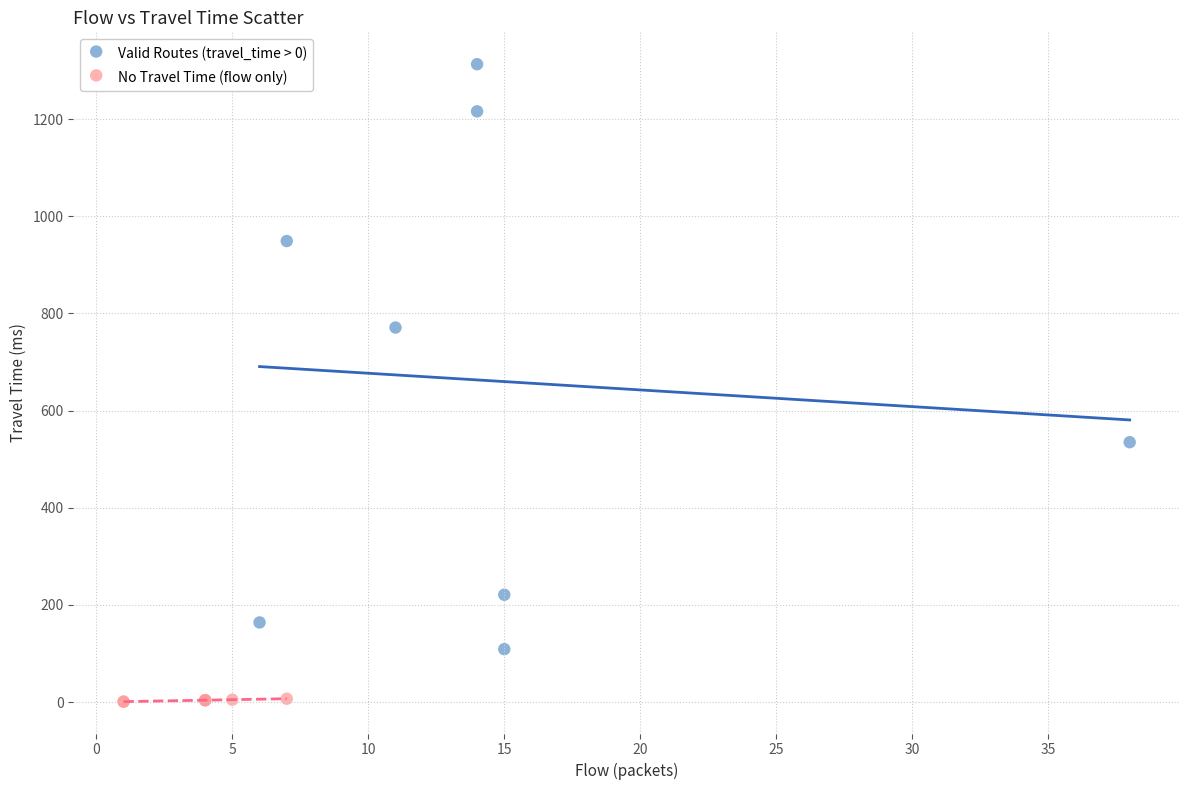

Which series has the largest Y range (max minus min)?

Valid Routes (travel_time > 0)